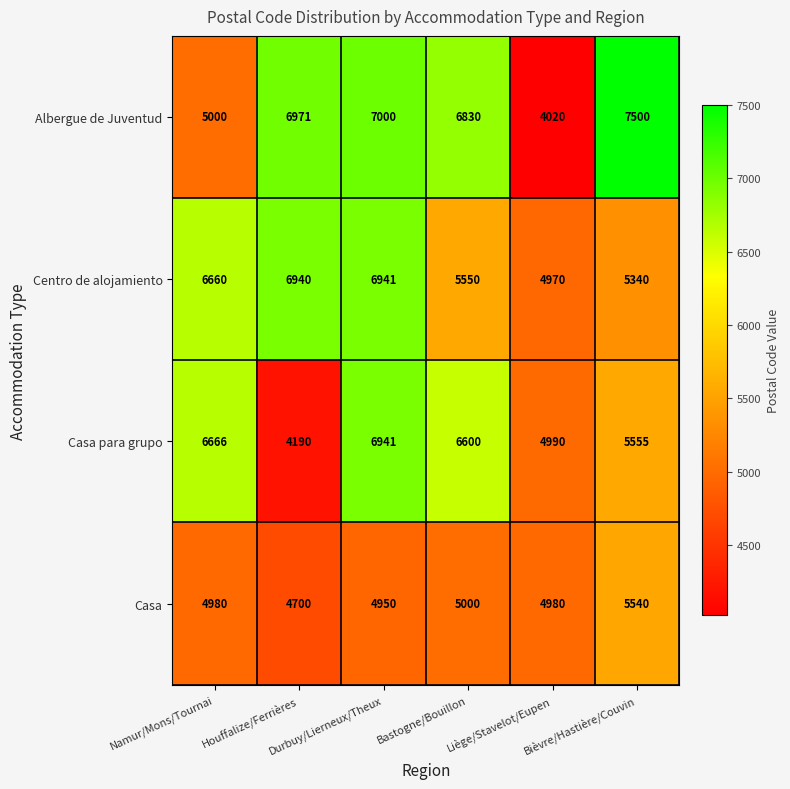

Which series has the largest range (max minus min)?

Albergue de Juventud